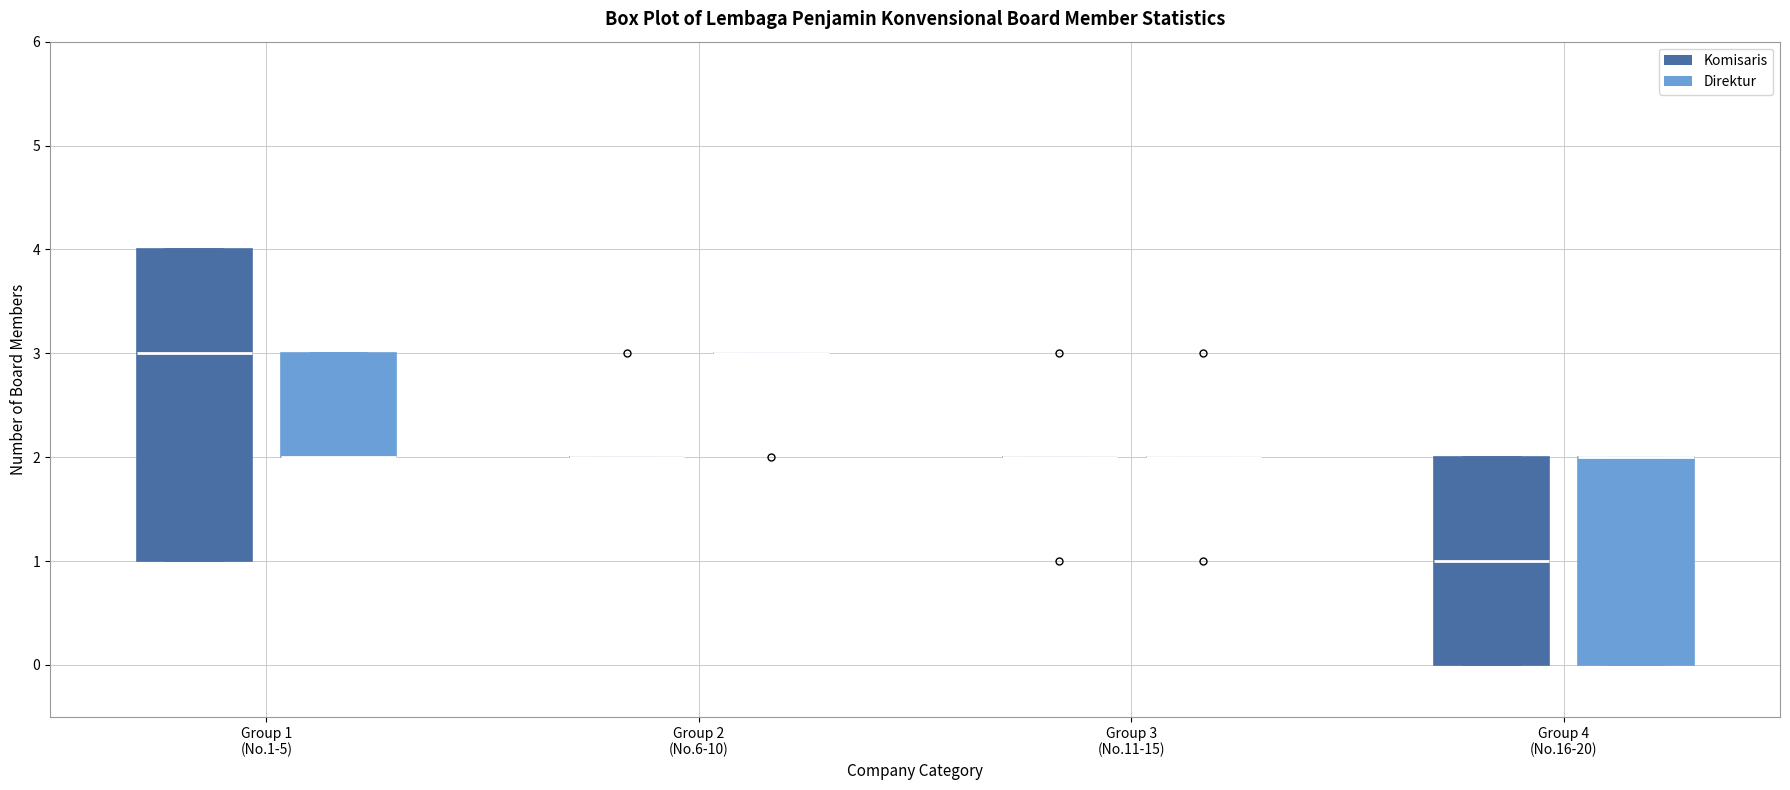

Which box is the tallest, from its lower edge to its upper edge?

Group 1 (No.1-5) (Komisaris)